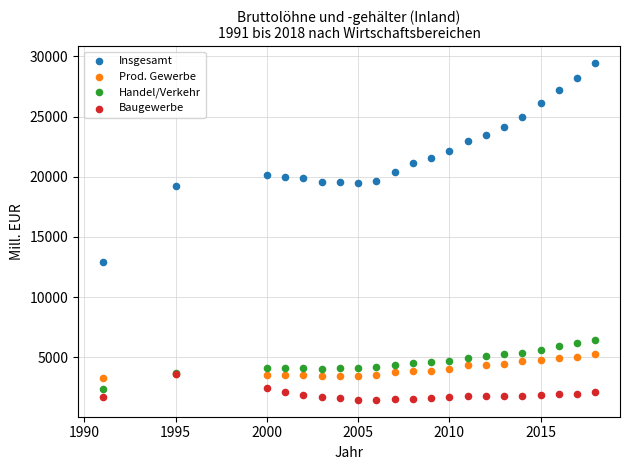

Which series has the largest Y range (max minus min)?

Insgesamt